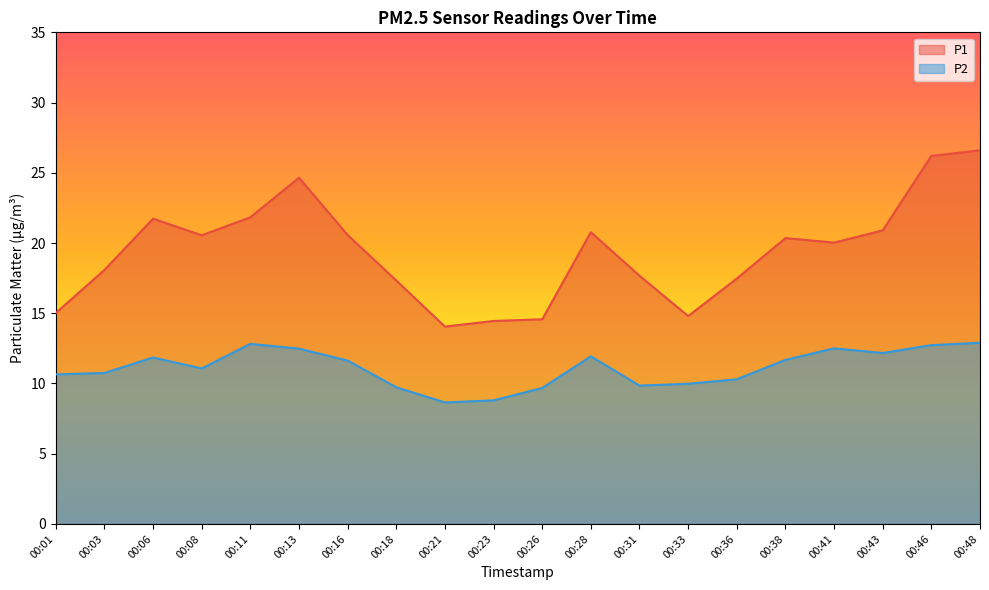

What is the value of the P2 point at the 7th from the left?

11.6